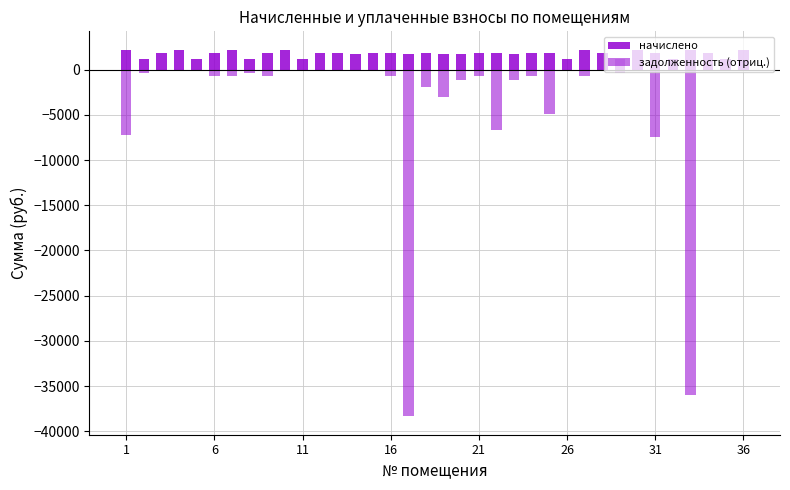

Is it true that начислено equals 3755.7 at 36?

False